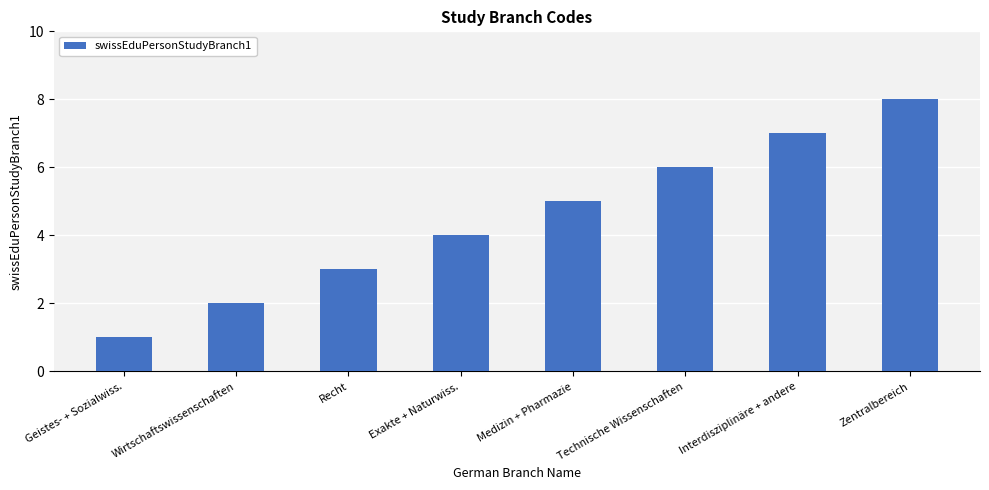

What is the minimum value shown in the chart?

1